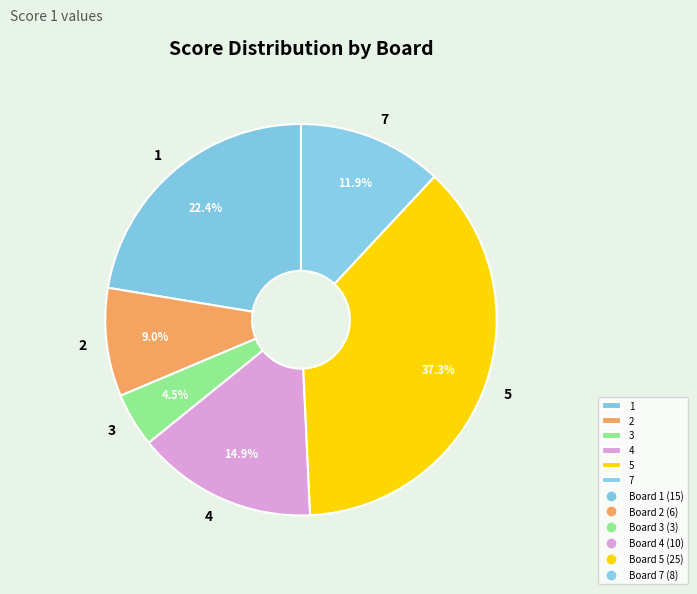

Does any single category account for the majority?

No